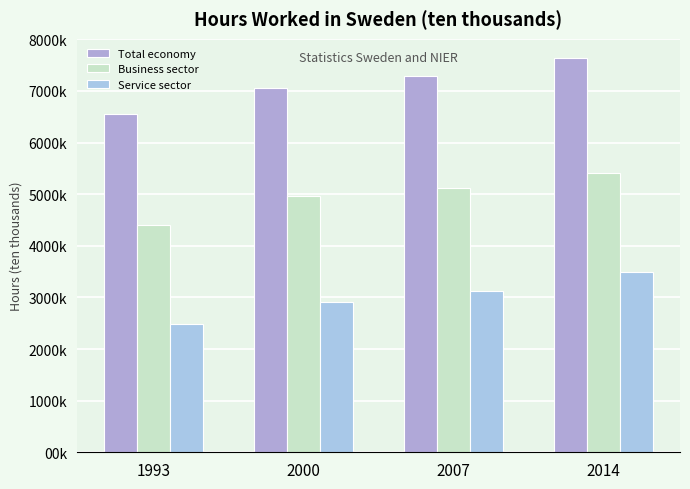

Are the bars horizontal?

No